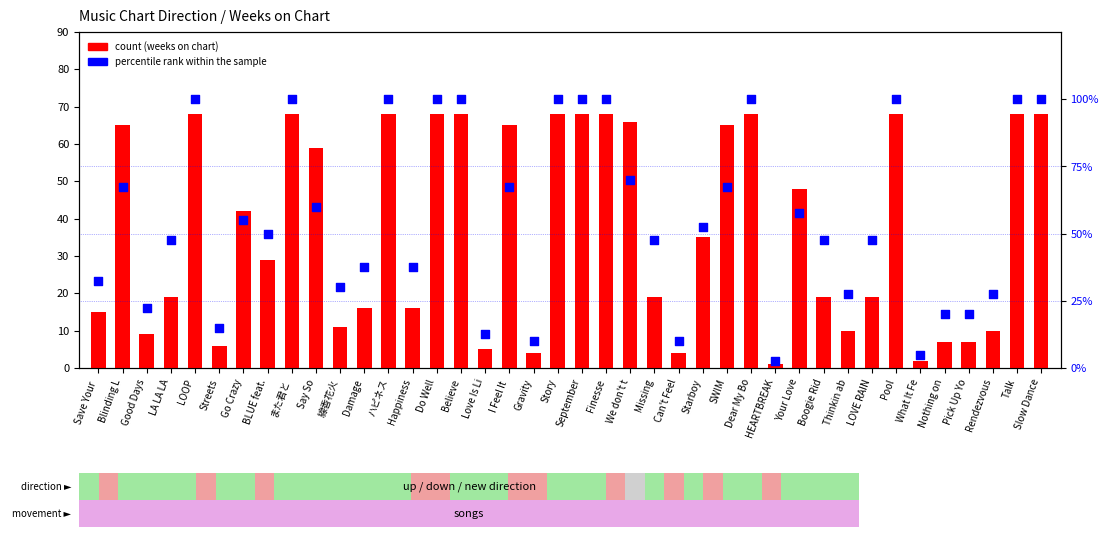

Which series has the largest Y range (max minus min)?

percentile rank within the sample